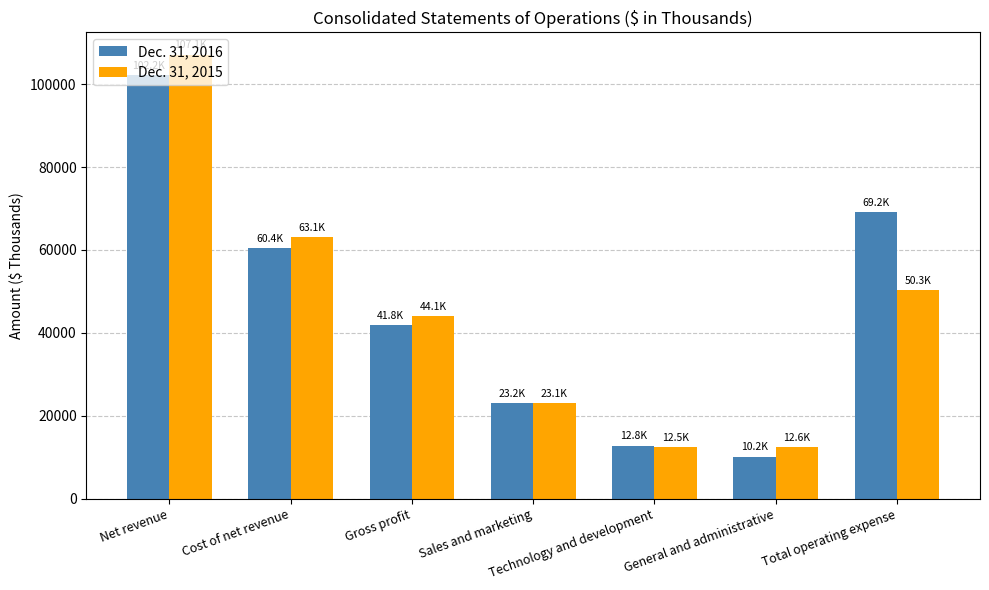

At which category is the sum across all series the highest?

Net revenue